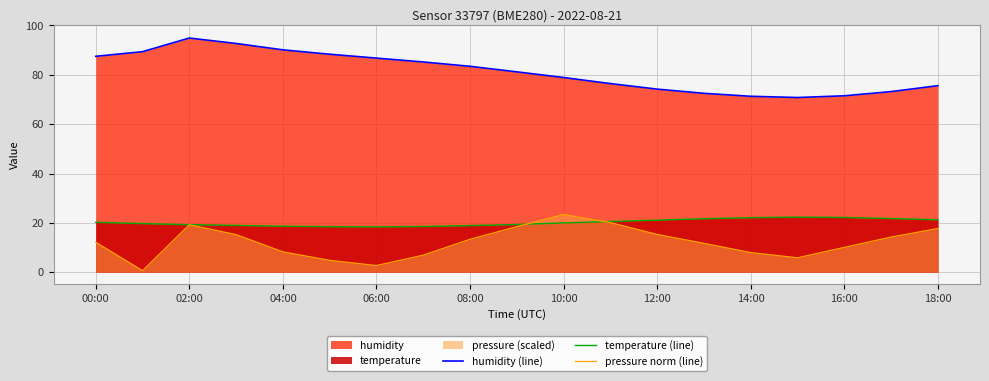

Reading right to left, list all the values displayed in this chart.

humidity (line): 75.6	73.2	71.5	70.8	71.3	72.5	74.2	76.5	78.9	81.2	83.5	85.2	86.8	88.3	90.1	92.7	94.9	89.4	87.5
temperature (line): 21.2	21.8	22.2	22.3	22.1	21.7	21.1	20.6	20.0	19.3	18.9	18.5	18.4	18.4	18.6	19.0	19.3	19.7	20.2
pressure norm (line): 17.7	14.2	10.0	5.8	8.0	11.7	15.3	20.1	23.4	18.5	13.3	6.9	2.7	4.8	8.2	15.2	19.2	0.6	12.1